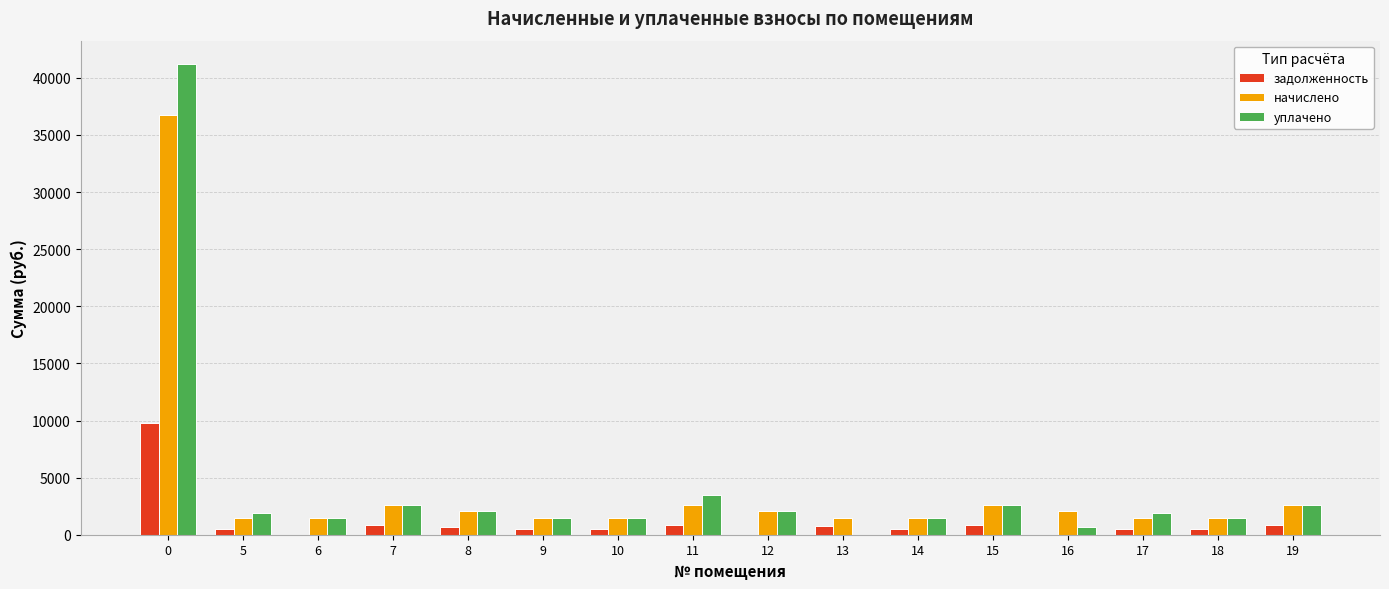

Is the value of задолженность at 16 greater than the value of уплачено at 6?

No